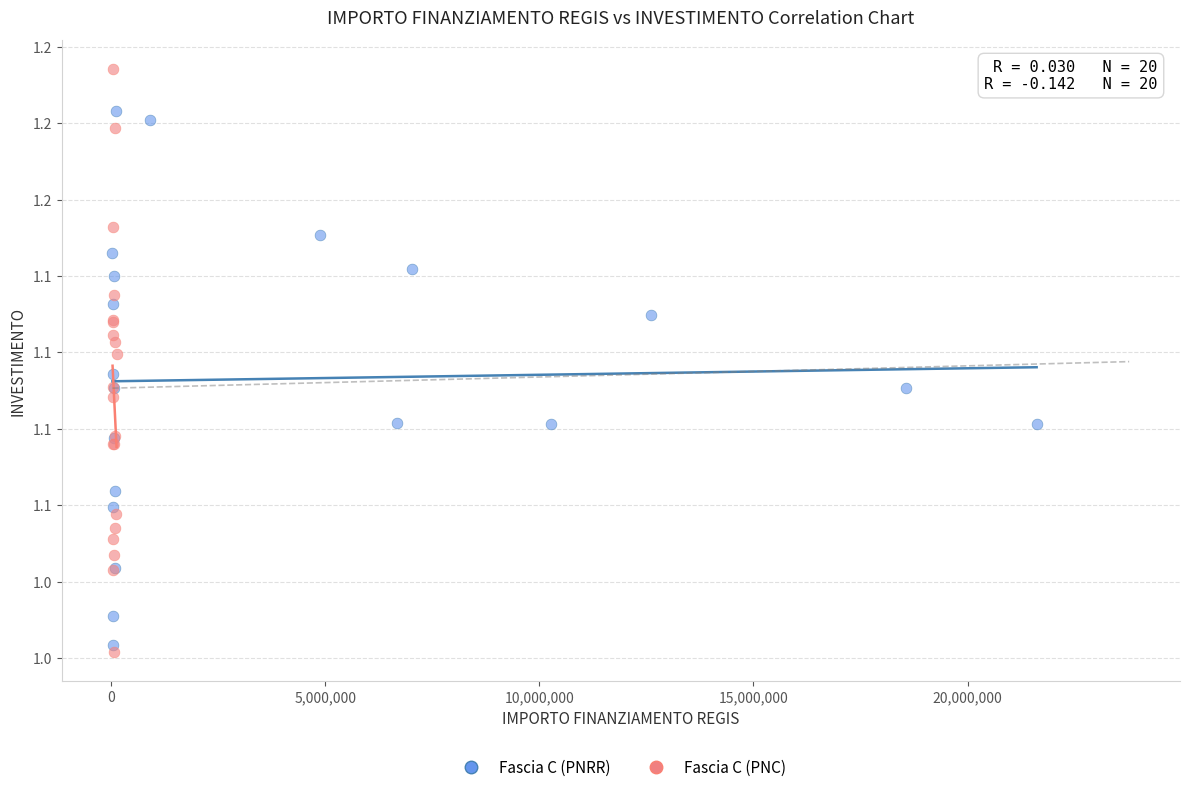

Which series has the widest spread of Y values?

Fascia C (PNC)